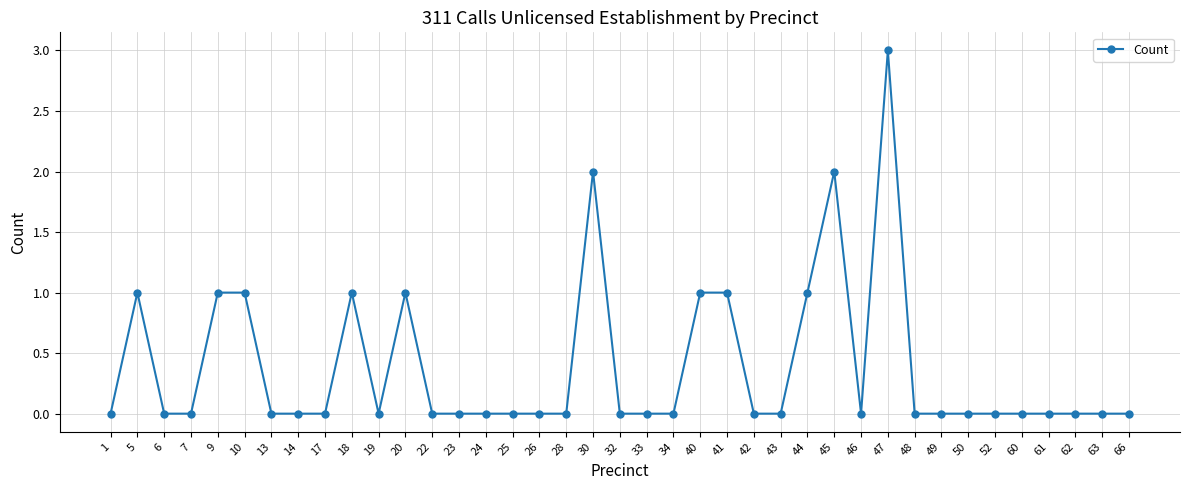

At which category does the data reach its first local peak?

5